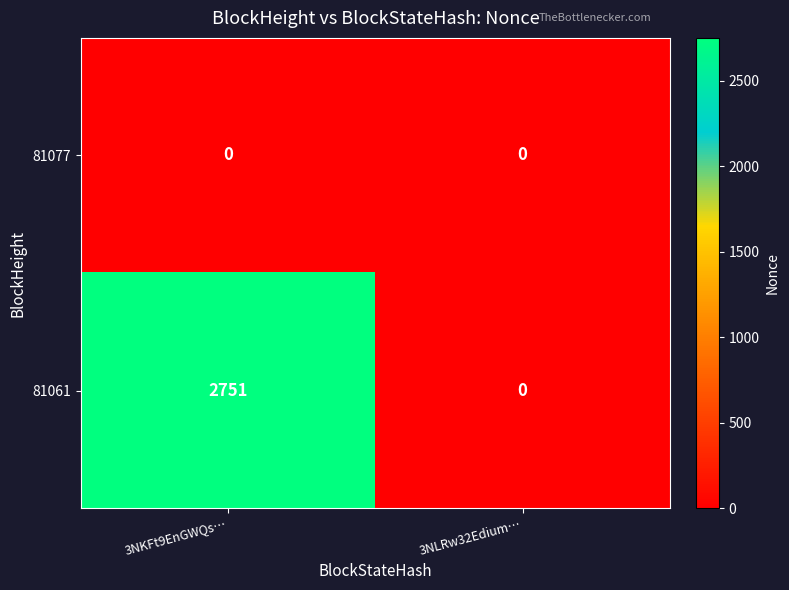

Reading left to right, list all the values displayed in this chart.

81077: 0	0
81061: 2751	0